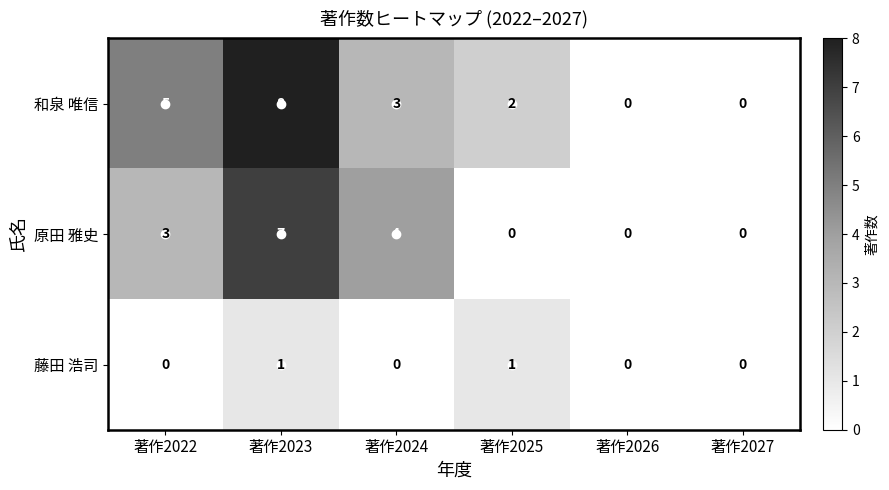

Count the number of categories in the chart.

6